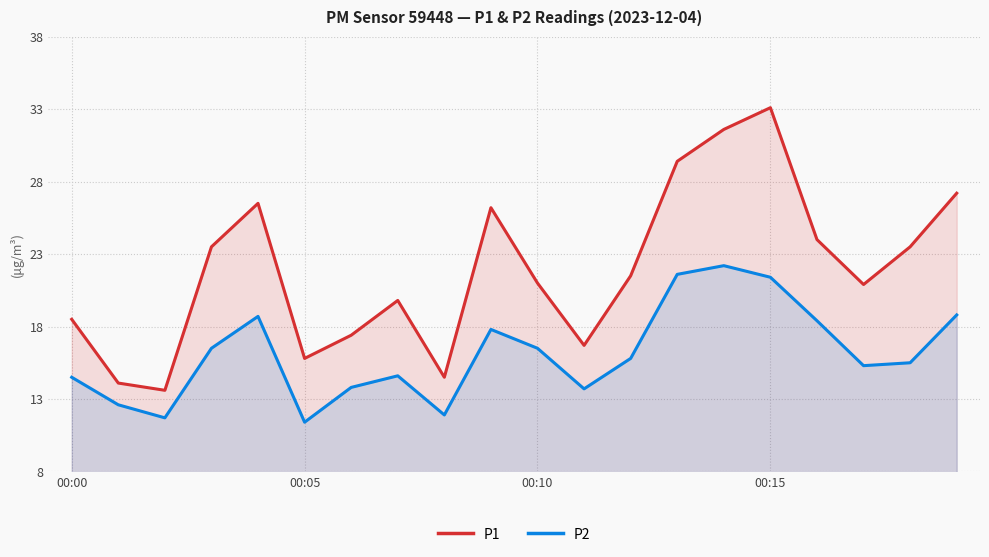

What is the approximate value of P1 at 19?

27.2